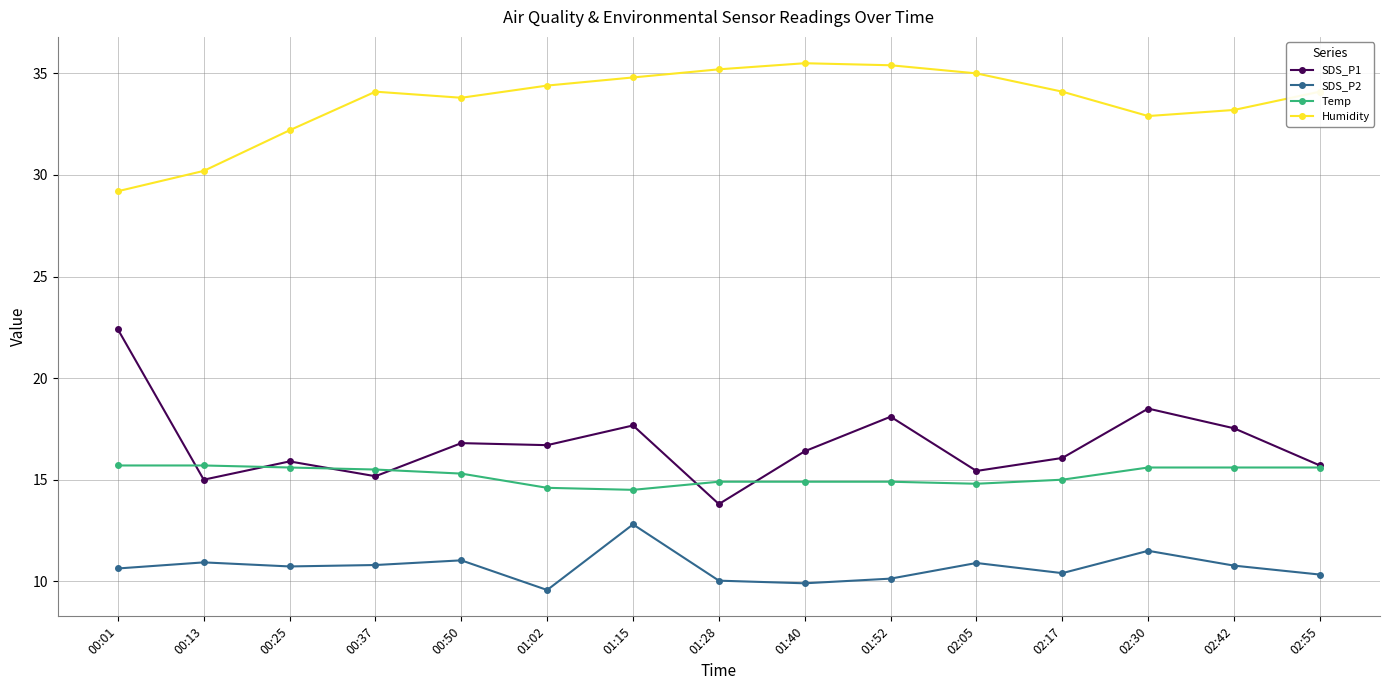

What is the total value across all series at 00:50?

76.9